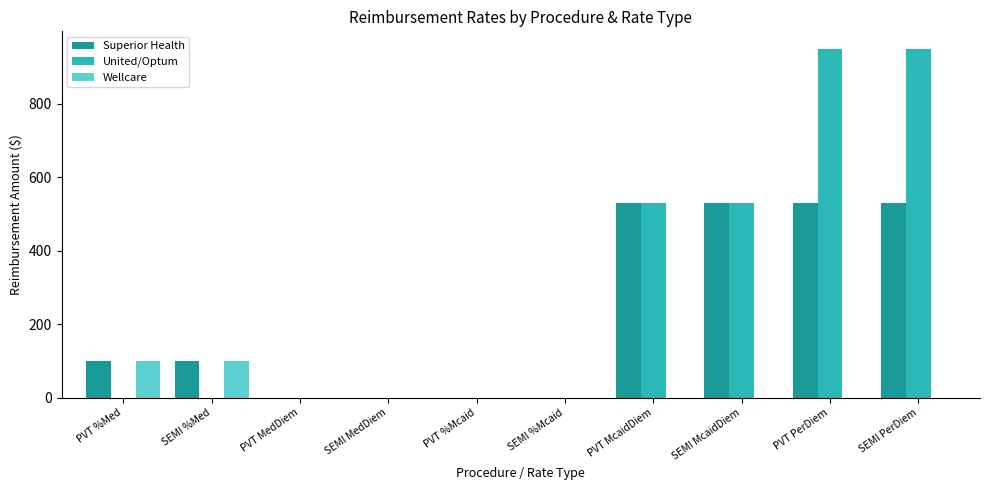

What is the sum of all Wellcare values?

200.0